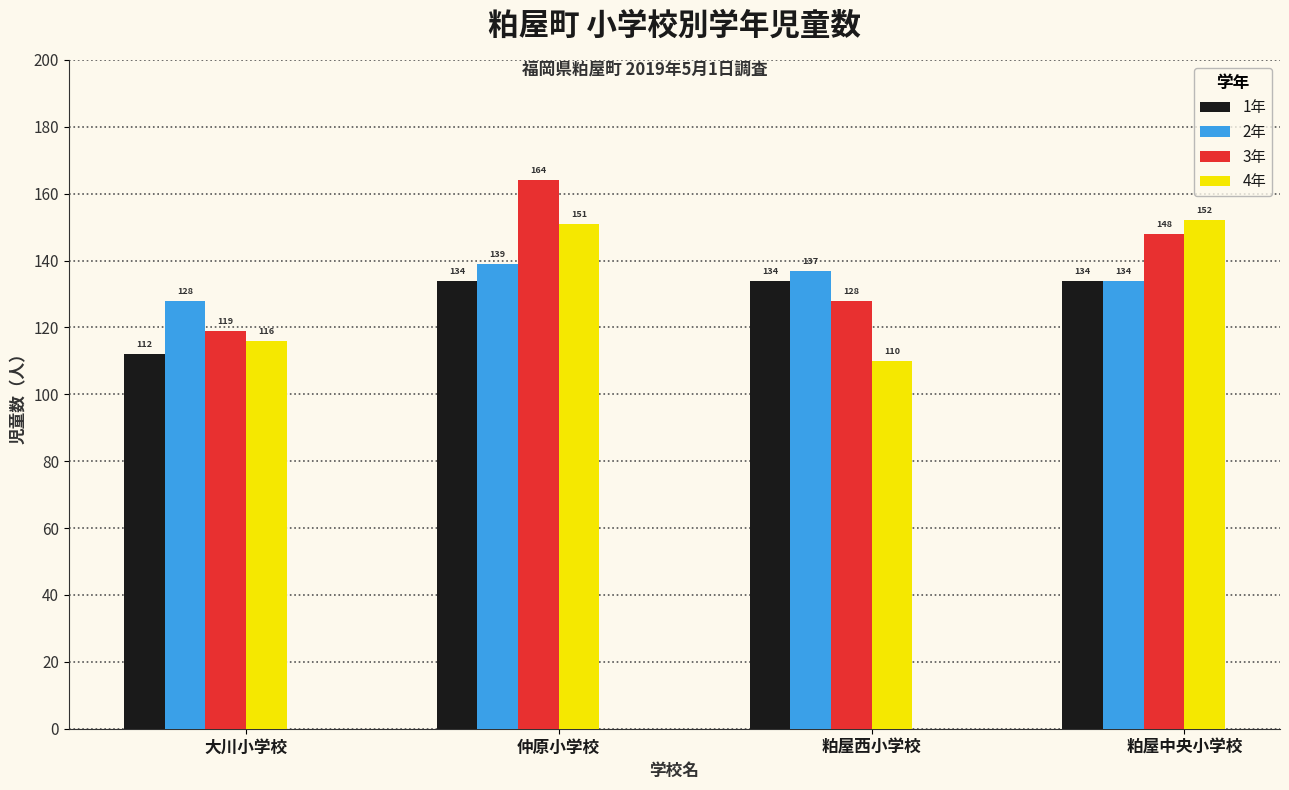

How many bars are there in total?

16